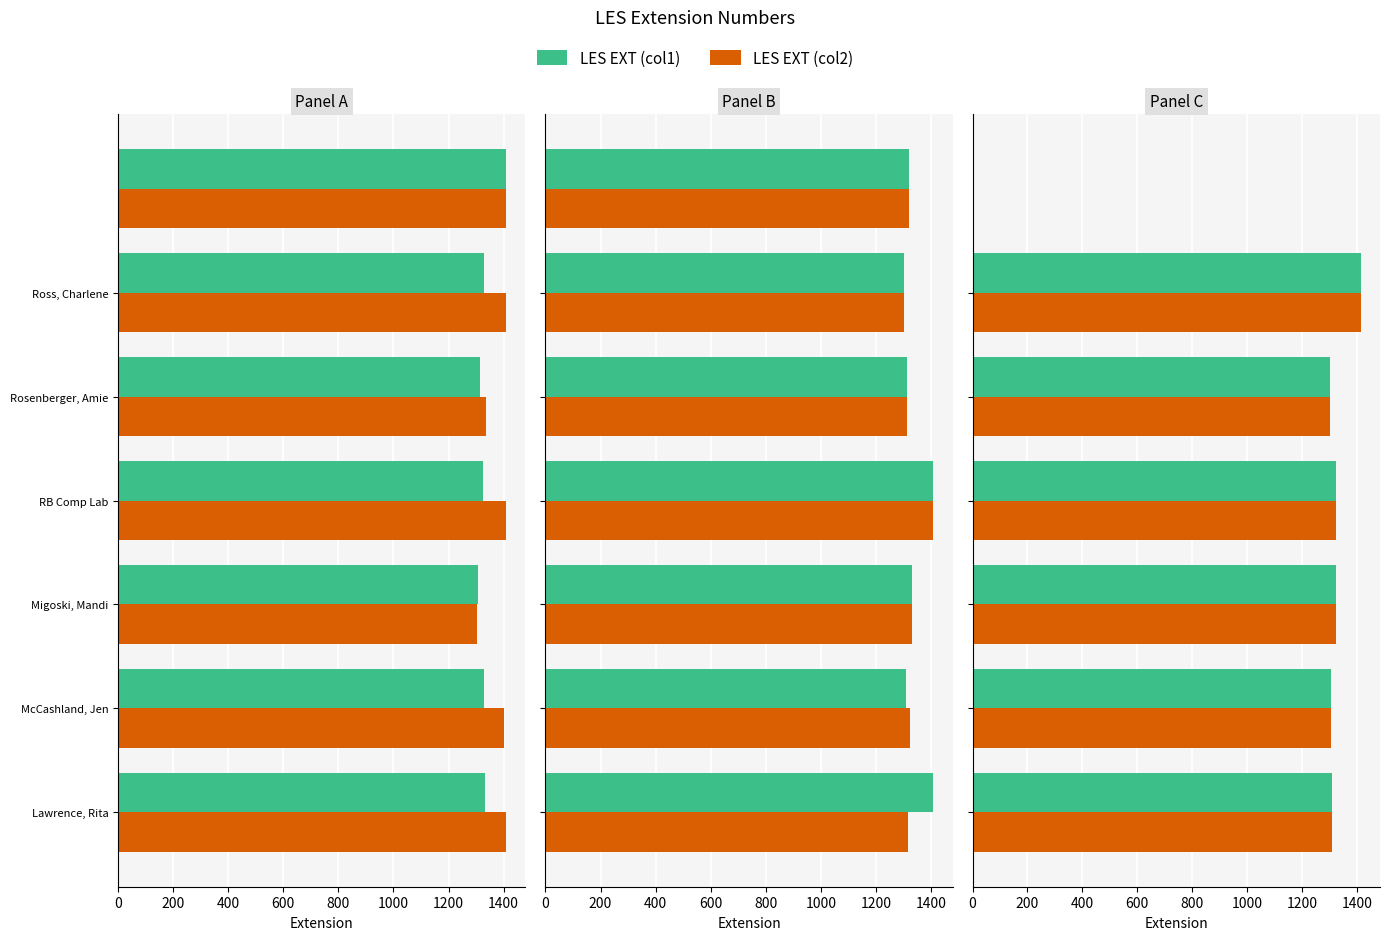

Does the chart contain stacked bars?

No